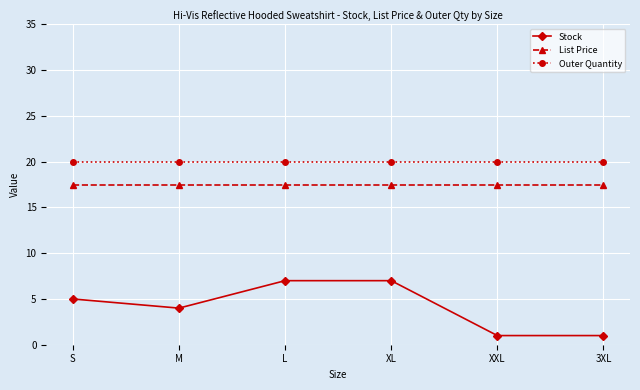

What is the value of the List Price point at the 1st from the left?

17.5